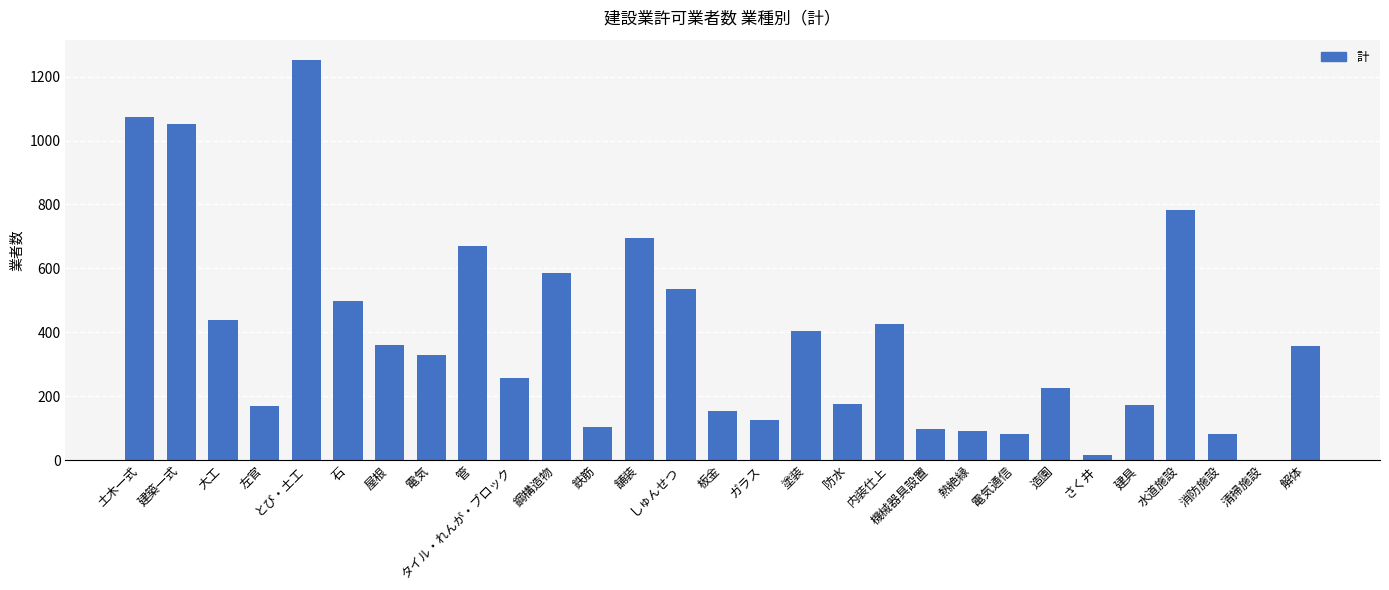

What is the sum of all values?

11209